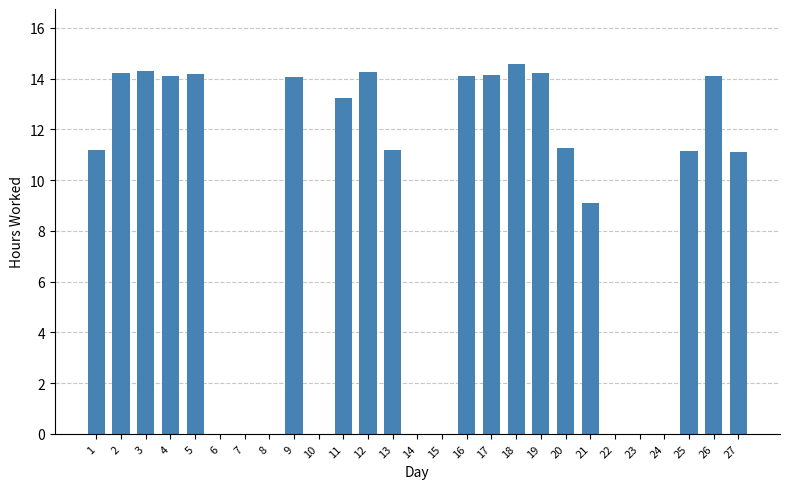

What value does the data have at 17?

14.1